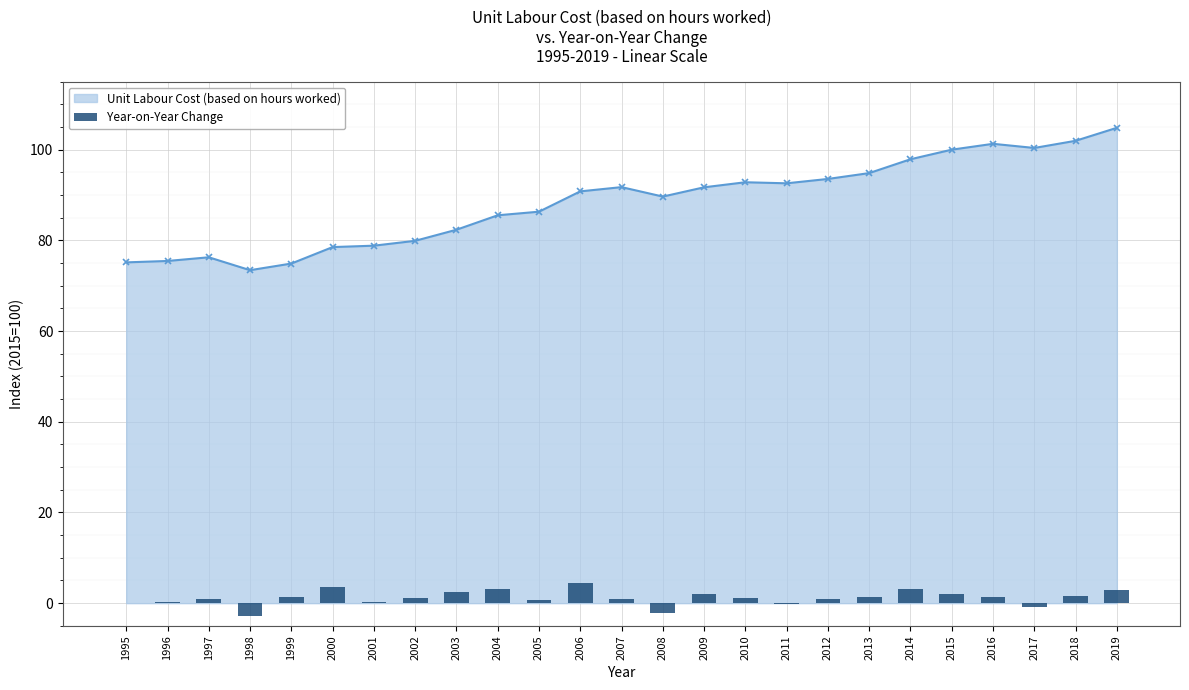

Reading right to left, transcribe all the data shown in this chart.

2.9	1.6	-0.9	1.3	2.1	3.1	1.3	1.0	-0.2	1.1	2.0	-2.1	0.9	4.5	0.8	3.2	2.4	1.1	0.3	3.6	1.5	-2.8	0.8	0.3	0.0